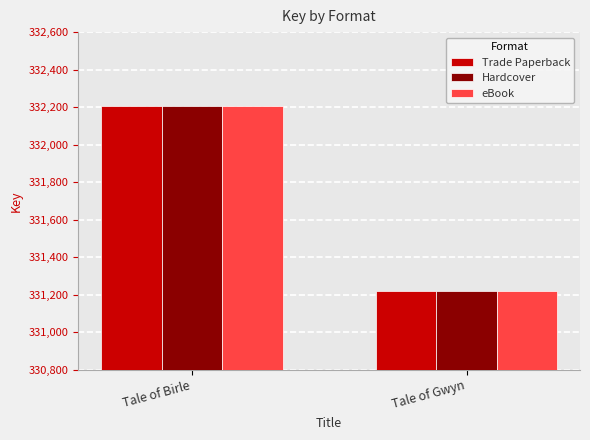

Reading left to right, what are all the values shown in this chart?

Trade Paperback: Tale of Birle=332205	Tale of Gwyn=331221
Hardcover: Tale of Birle=332205	Tale of Gwyn=331221
eBook: Tale of Birle=332205	Tale of Gwyn=331221